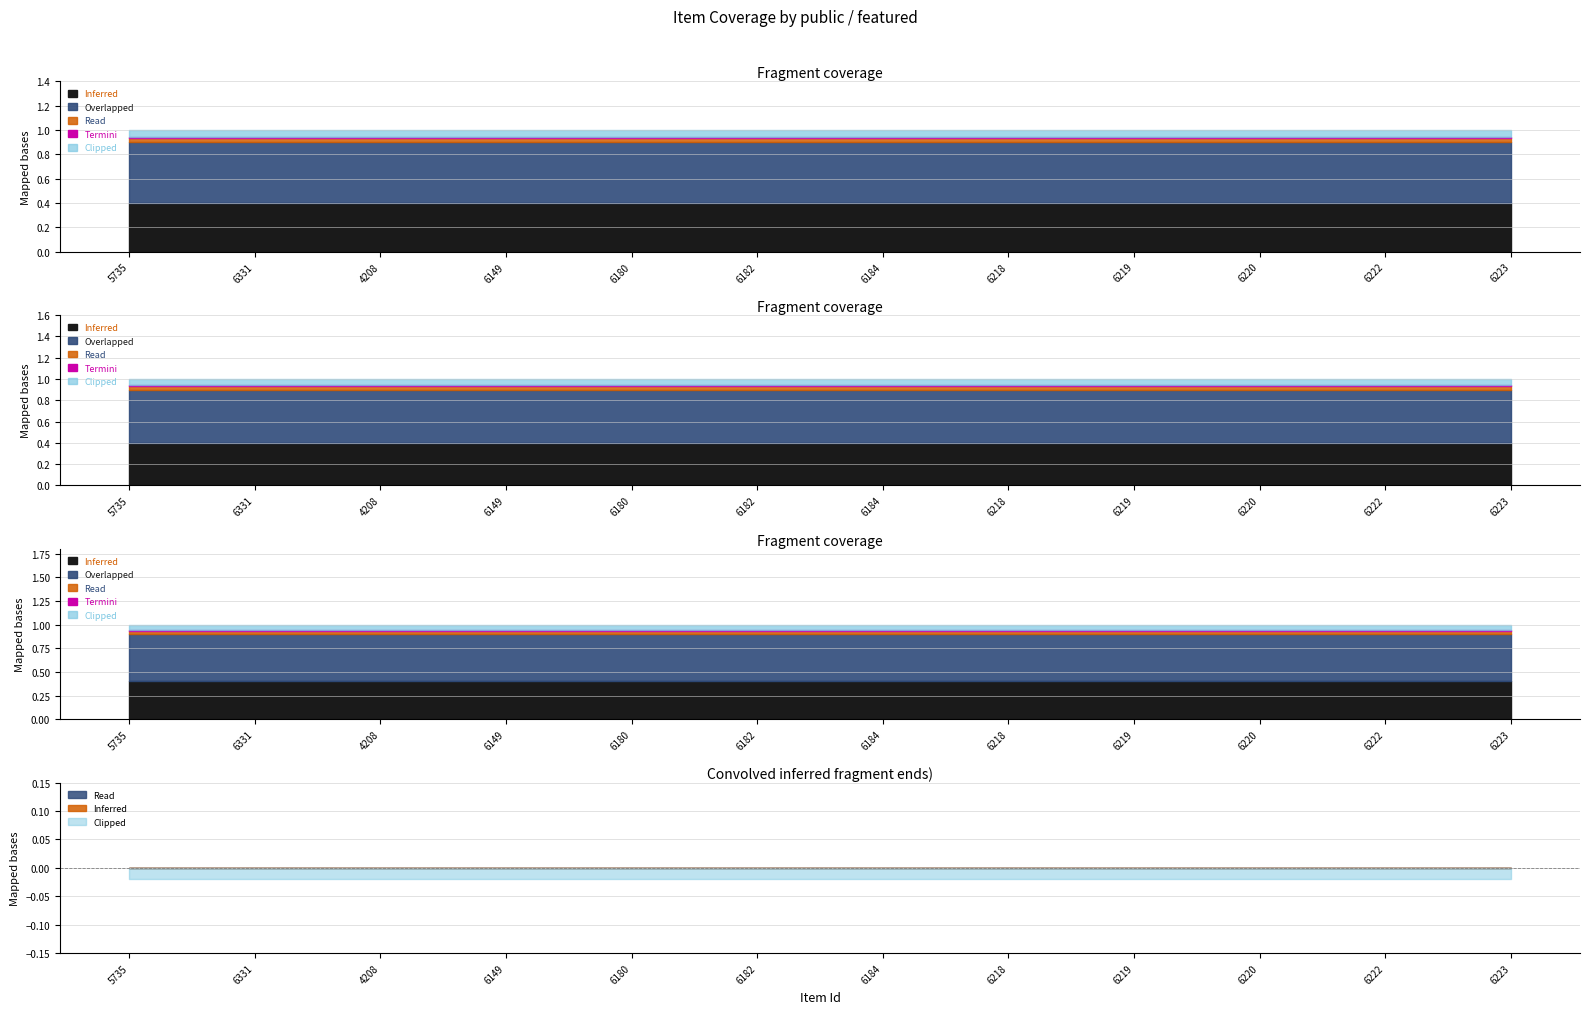

Which has a higher value, 6223 or 5735?

6223